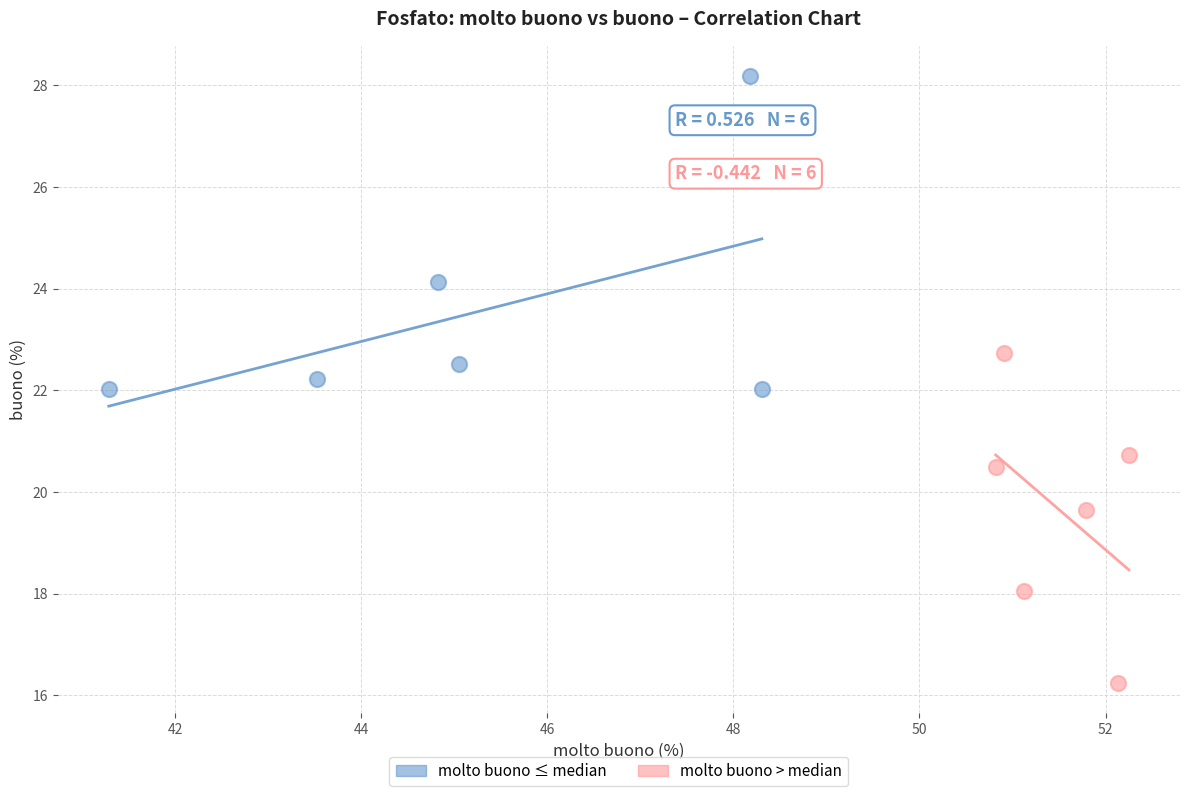

Which series reaches the minimum Y coordinate?

molto buono > median